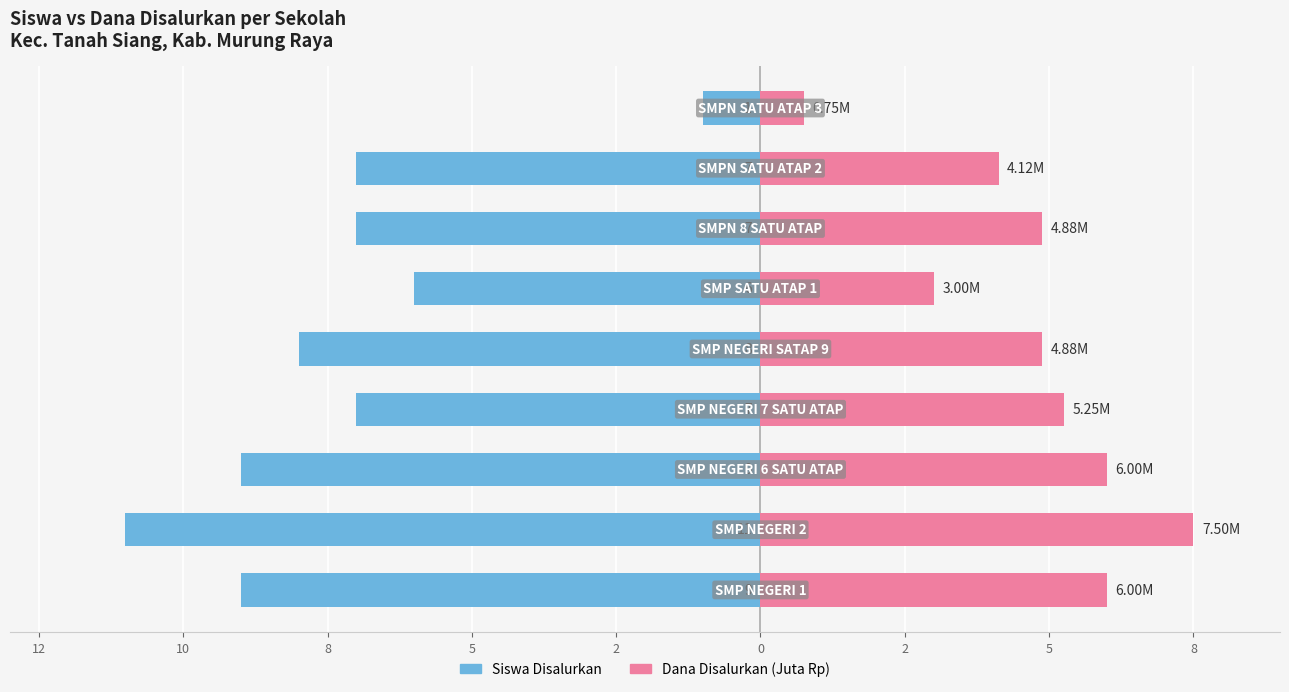

Between 12 and 2, which is larger?

2